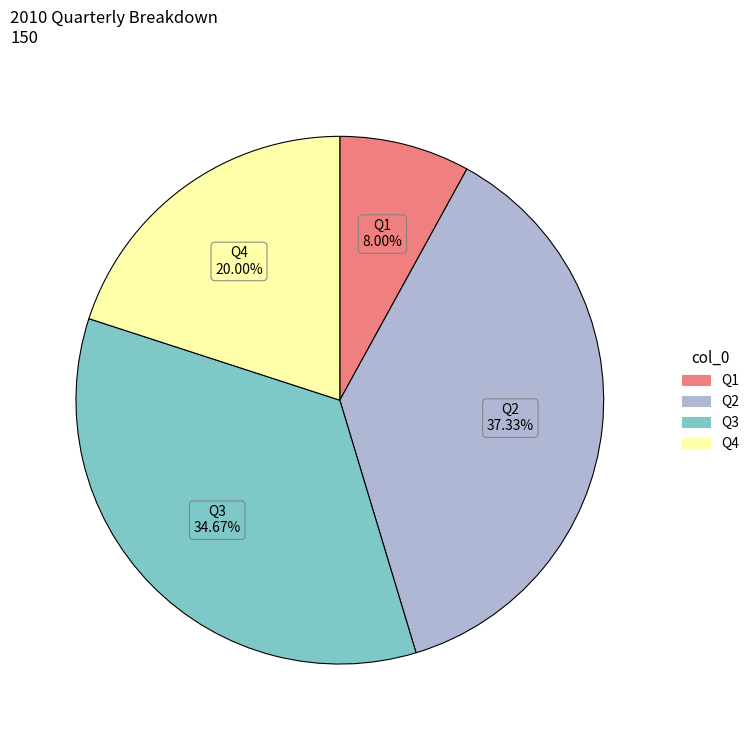

What is the ratio of the value at Q1 to the value at Q3?

0.2